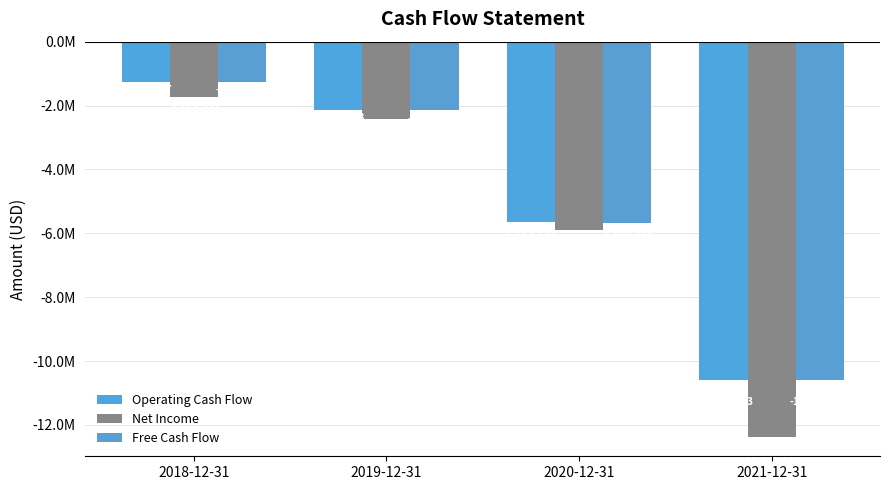

At which category is the sum across all series the highest?

2018-12-31